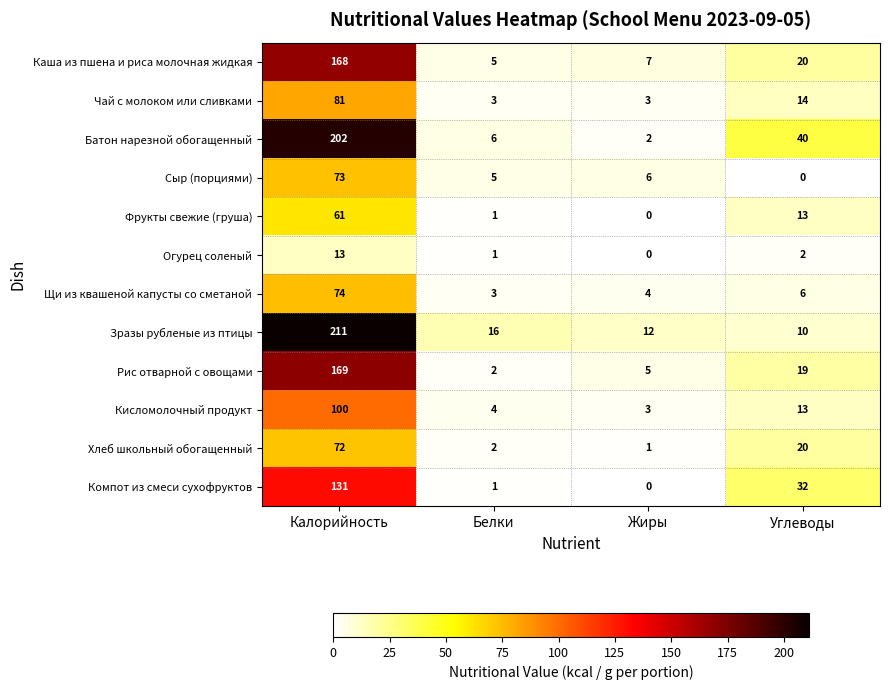

Count the number of categories in the chart.

4